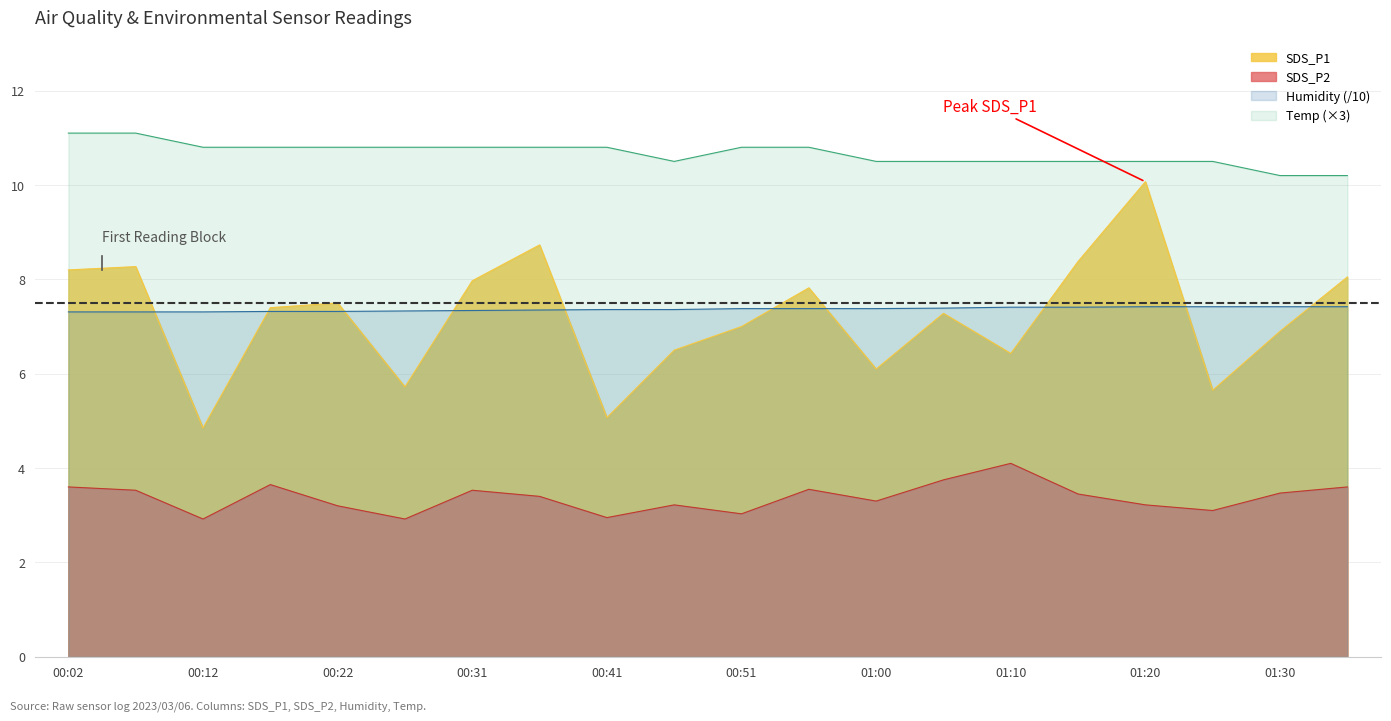

Is the value of Humidity at 00:07 greater than the value of SDS_P1 at 01:15?

No